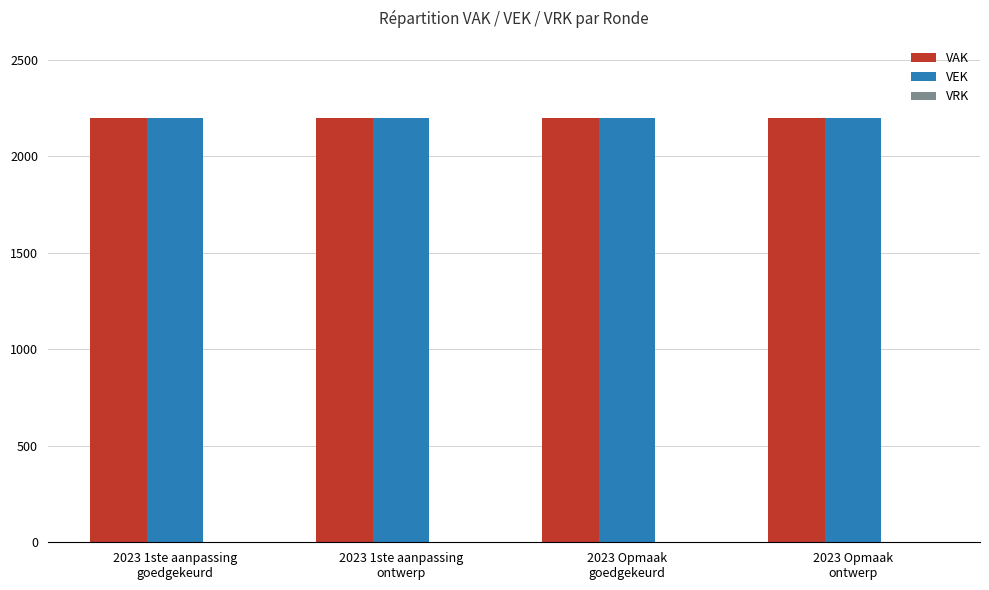

Where is VRK nearest to the value 0?

2023 1ste aanpassing
goedgekeurd